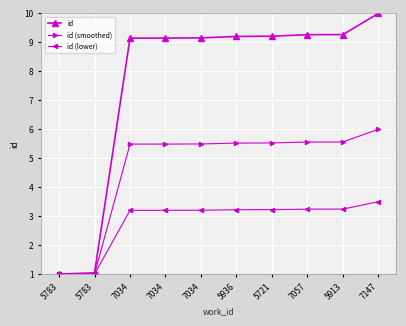

Which series has the largest total across all categories?

id